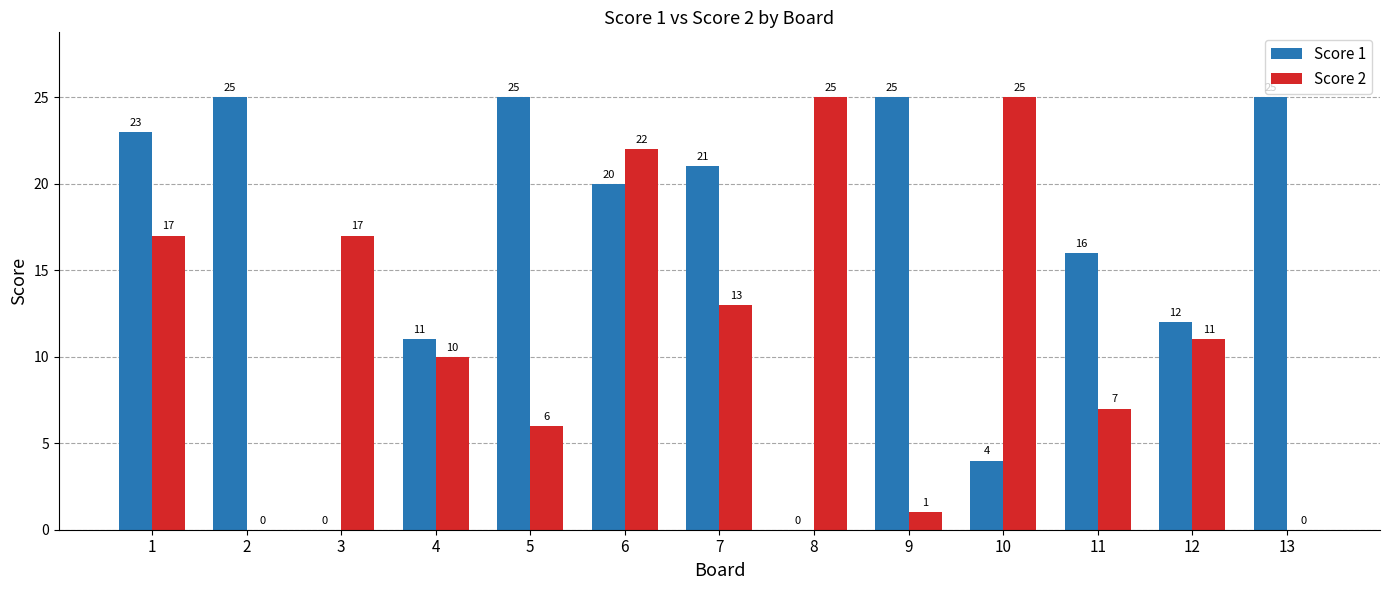

How many series are shown in this chart?

2